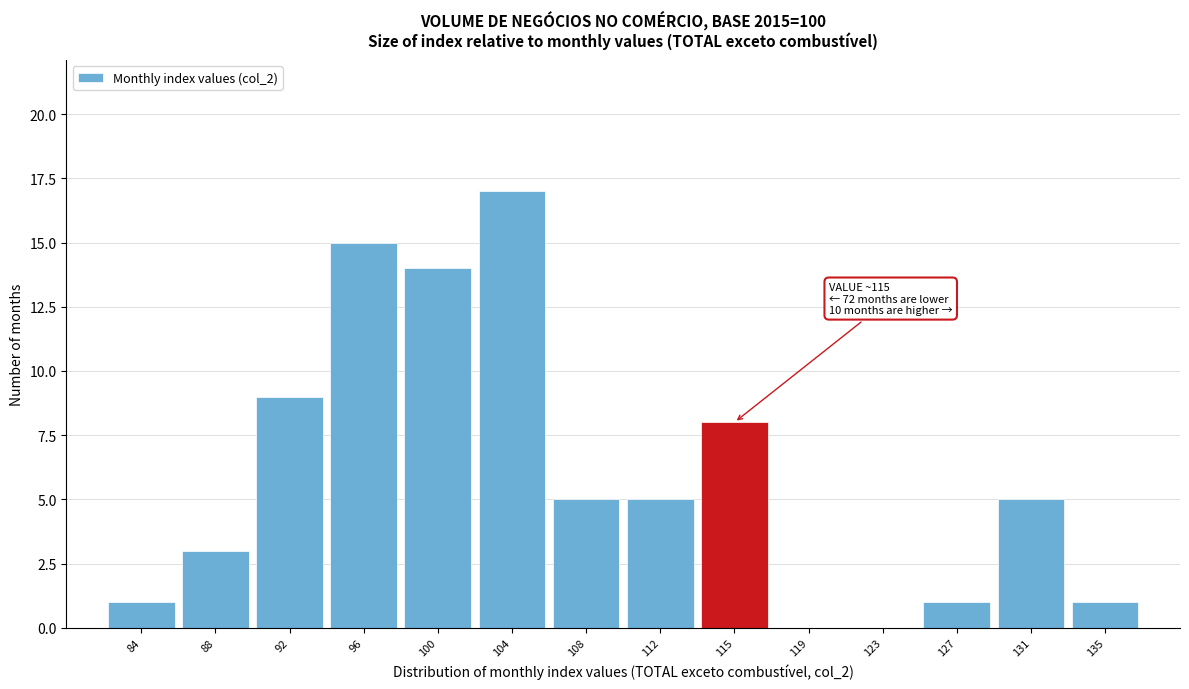

Which range on the x-axis has the tallest bar?

101.5 to 105.5